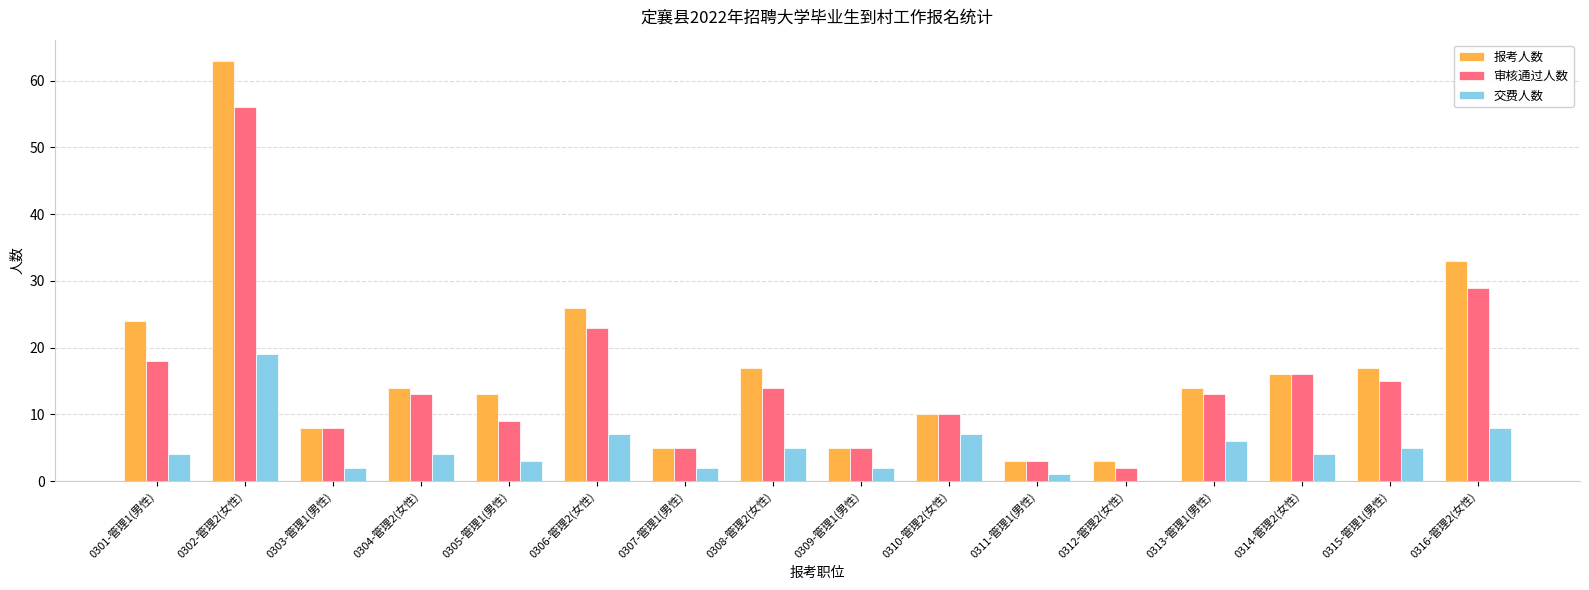

How many groups of bars are there?

16